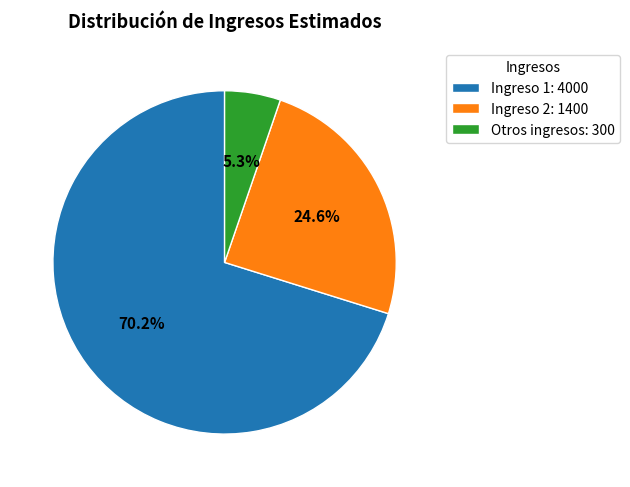

Rank the categories by value from lowest to highest.

Otros ingresos, Ingreso 2, Ingreso 1